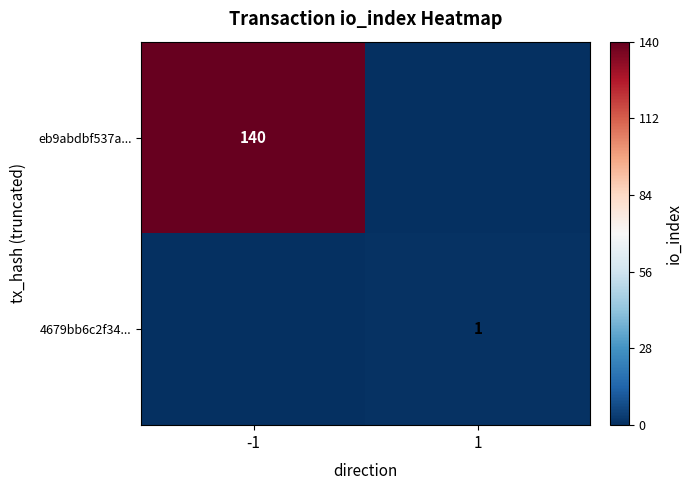

The 4679bb6c2f34... series shows 0 at 1. True or false?

False